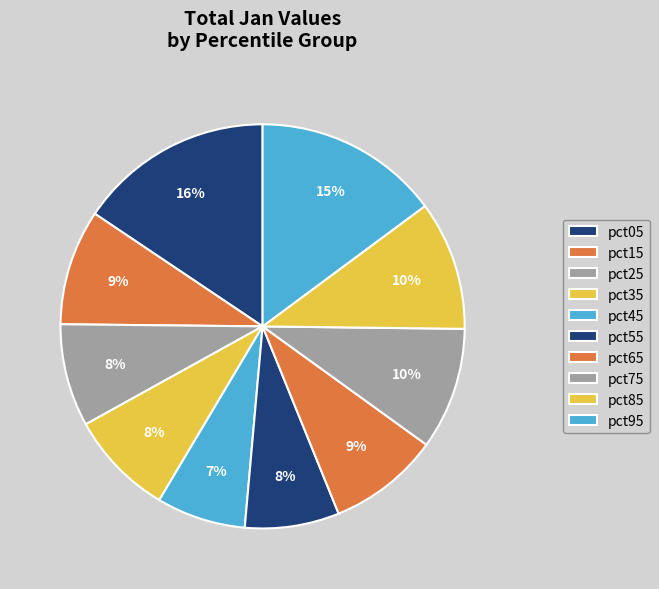

To the nearest percent, what portion does pct75 represent?

10%